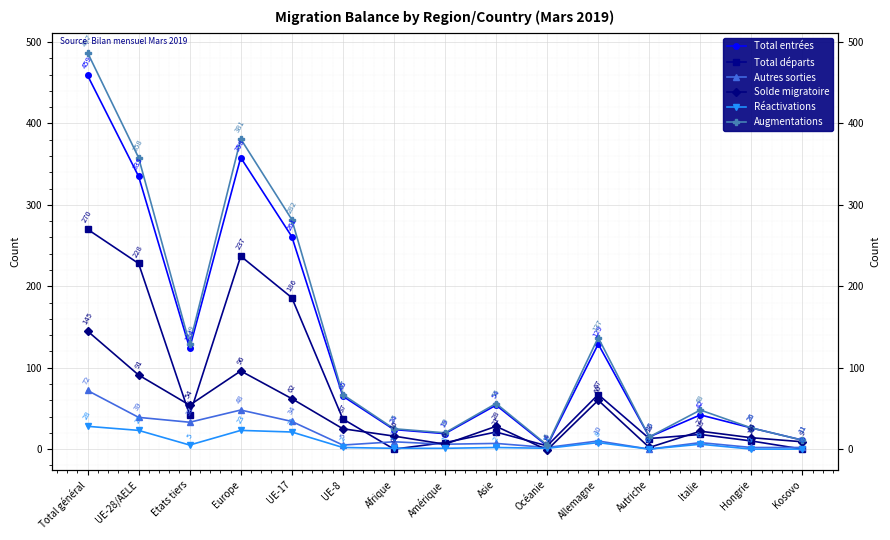

At Europe, list the series in order from largest to smallest.

Augmentations, Total entrées, Total départs, Solde migratoire, Autres sorties, Réactivations